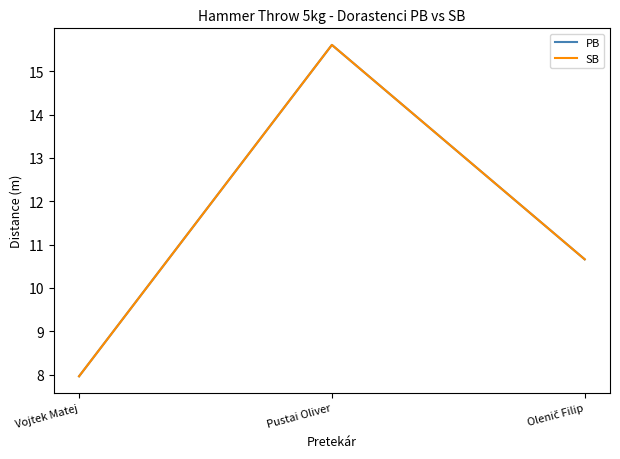

What is the sum of all SB values?

34.2